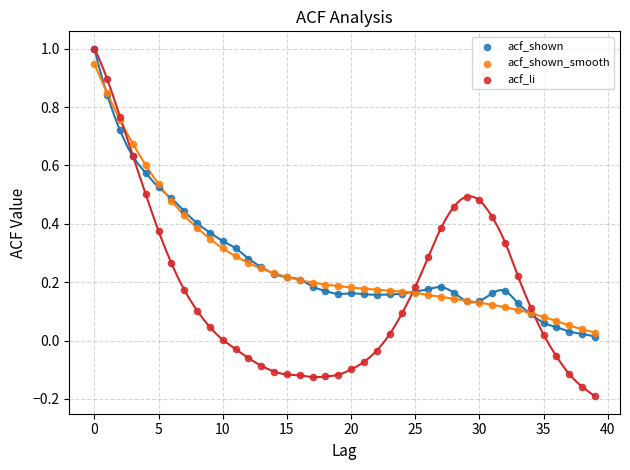

What are all the series names shown in the legend?

acf_shown, acf_shown_smooth, acf_li